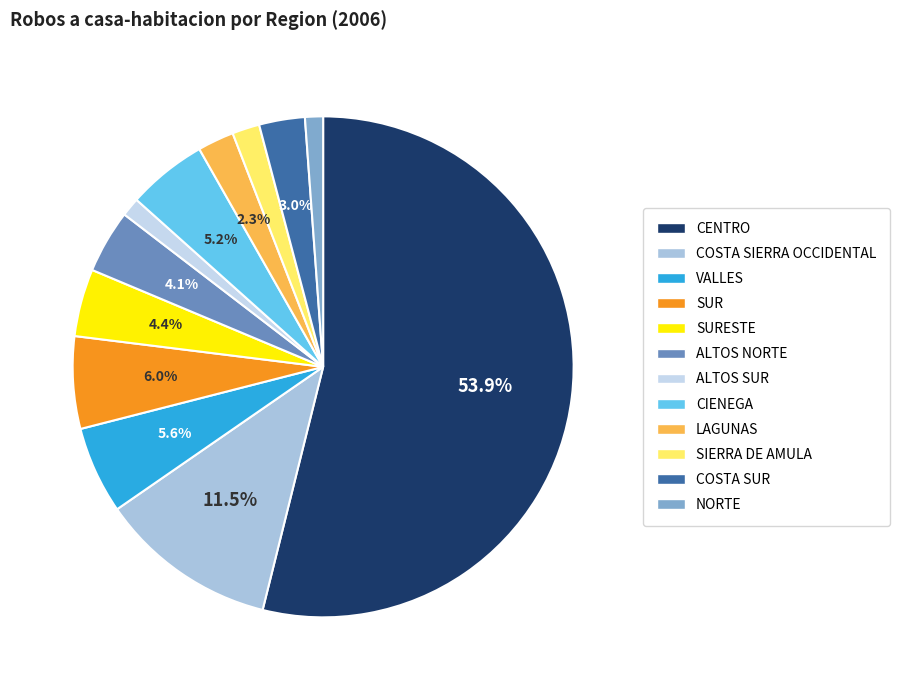

Approximately how many times larger is the value at NORTE compared to SIERRA DE AMULA?

0.7